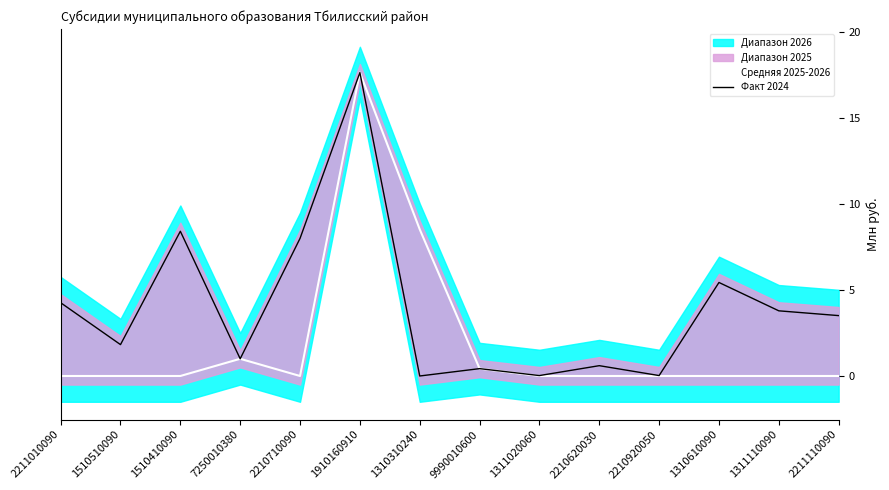

Where is the first local maximum for Факт 2024?

1510410090